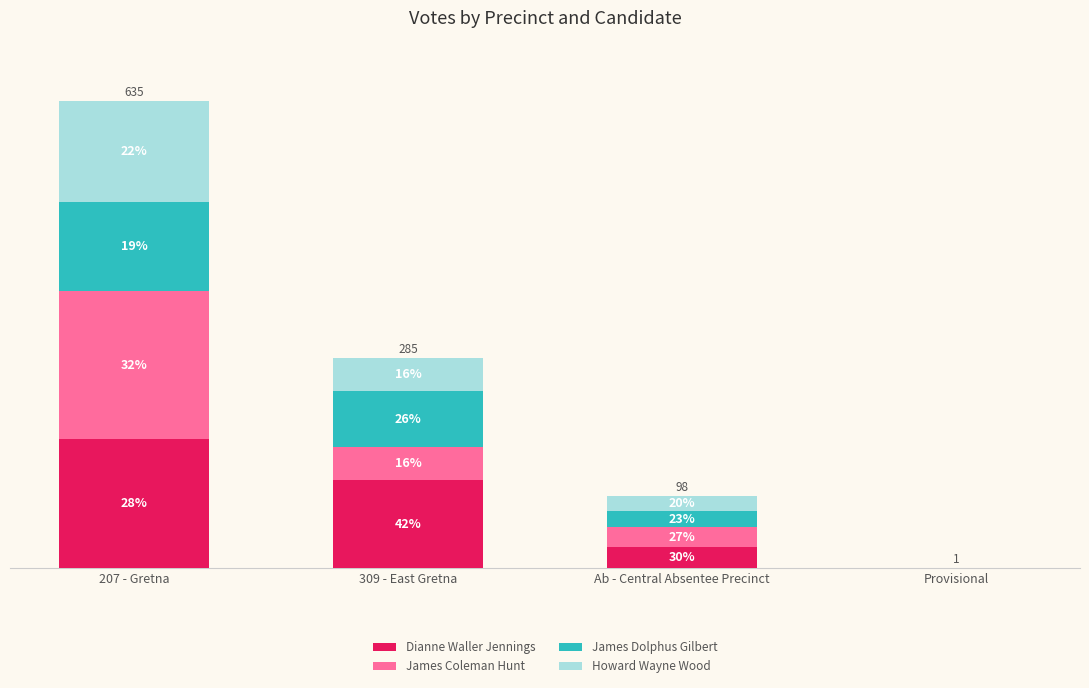

Which series has the largest range (max minus min)?

James Coleman Hunt